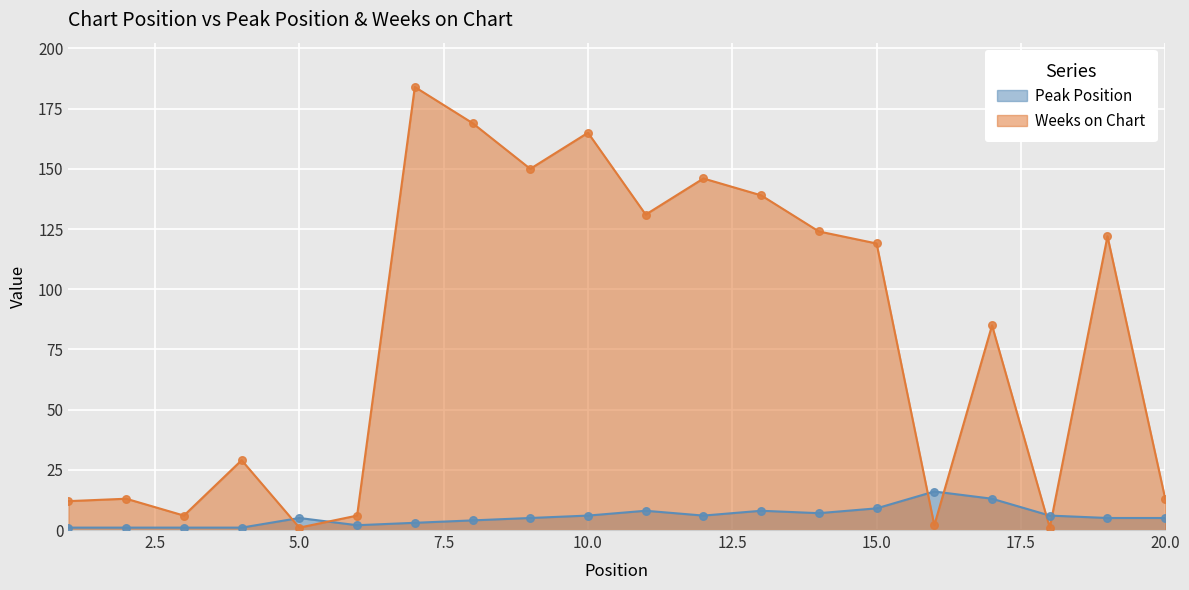

At how many categories does at least one series exceed 84?

11